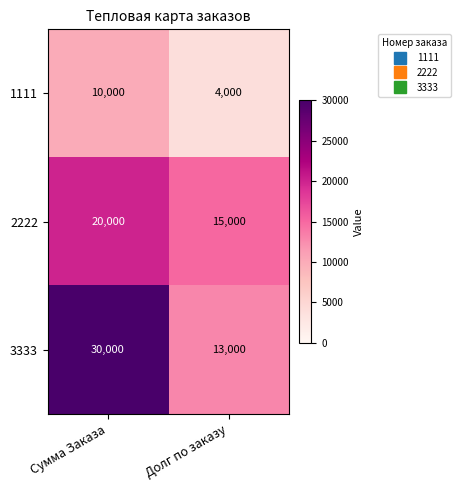

Which series has the largest total across all categories?

3333